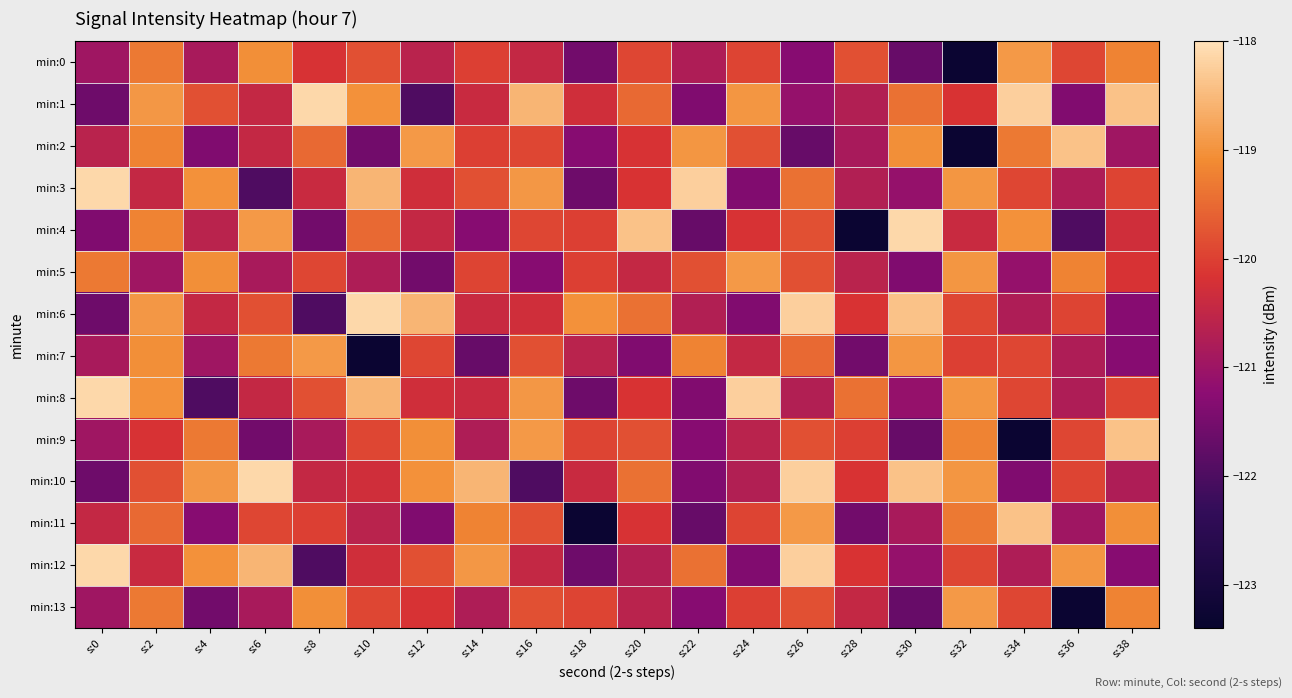

List the series in order of their peak value, lowest first.

min:0, min:5, min:7, min:13, min:2, min:9, min:11, min:1, min:3, min:4, min:6, min:8, min:10, min:12